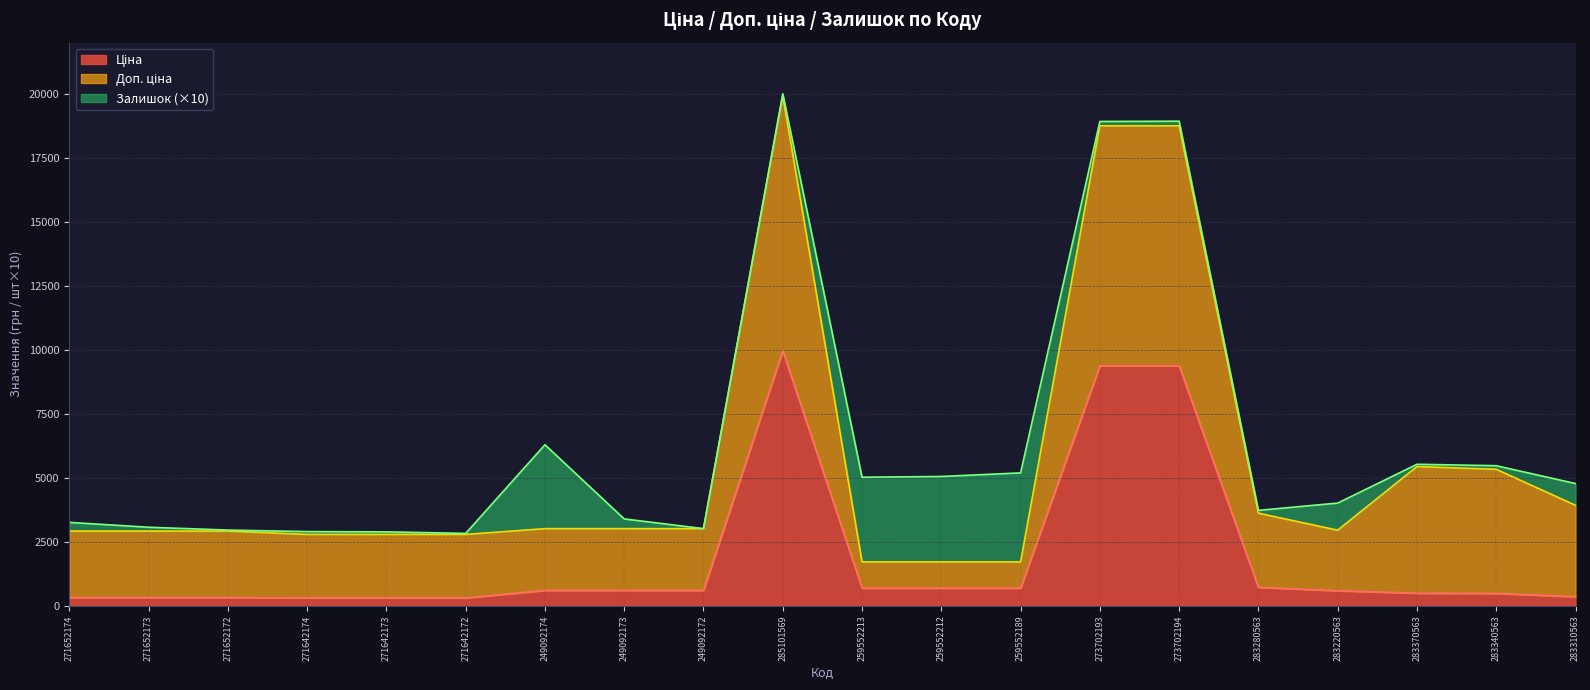

Rank the series by their maximum value, from lowest to highest.

Залишок, Ціна, Доп. ціна